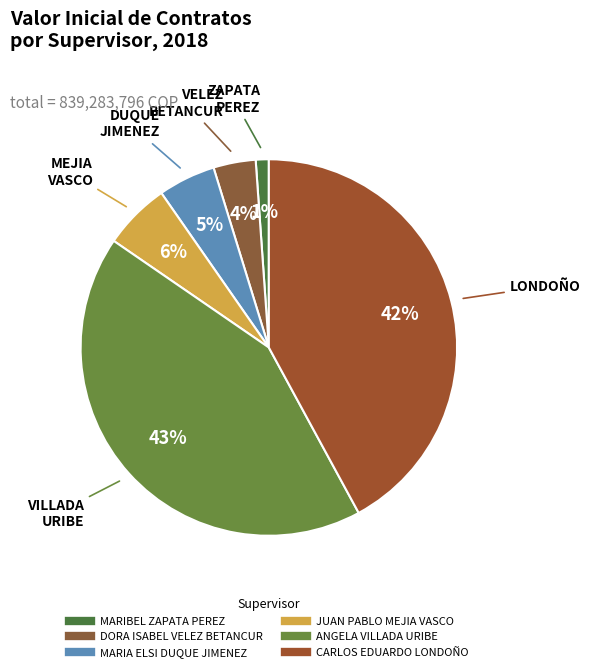

What is the change in value from DORA ISABEL VELEZ BETANCUR to JUAN PABLO MEJIA VASCO?

+17893584